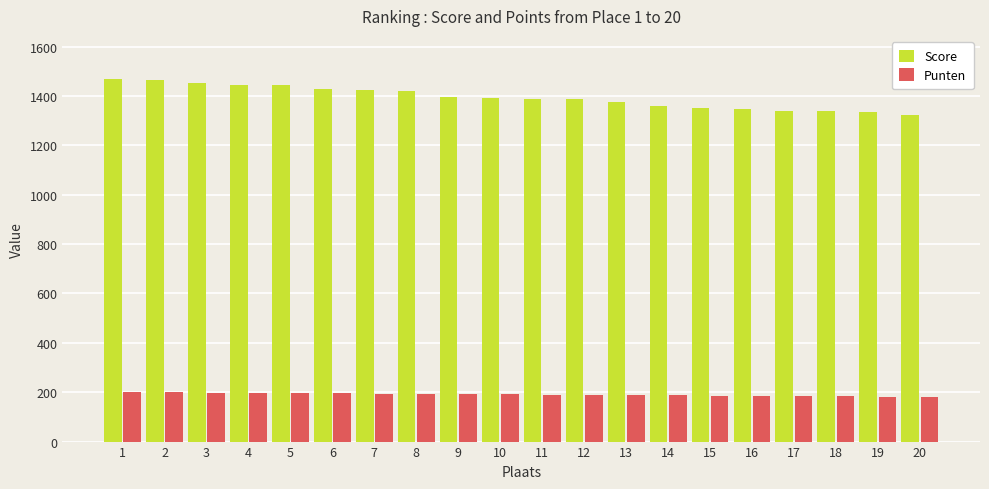

What is the average value of the Score series?

1394